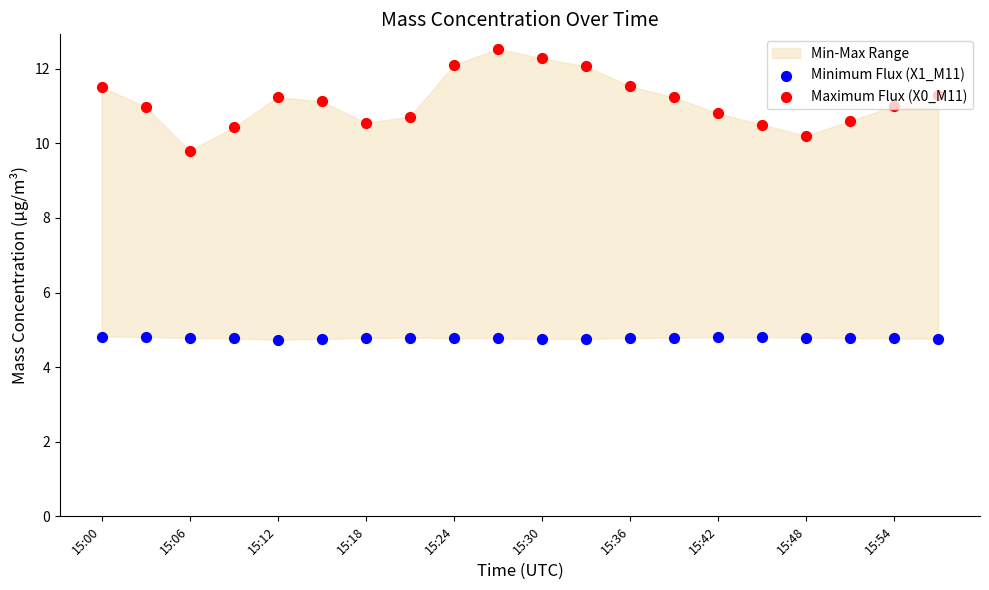

Which series contains the highest Y value?

Maximum Flux (X0_M11)